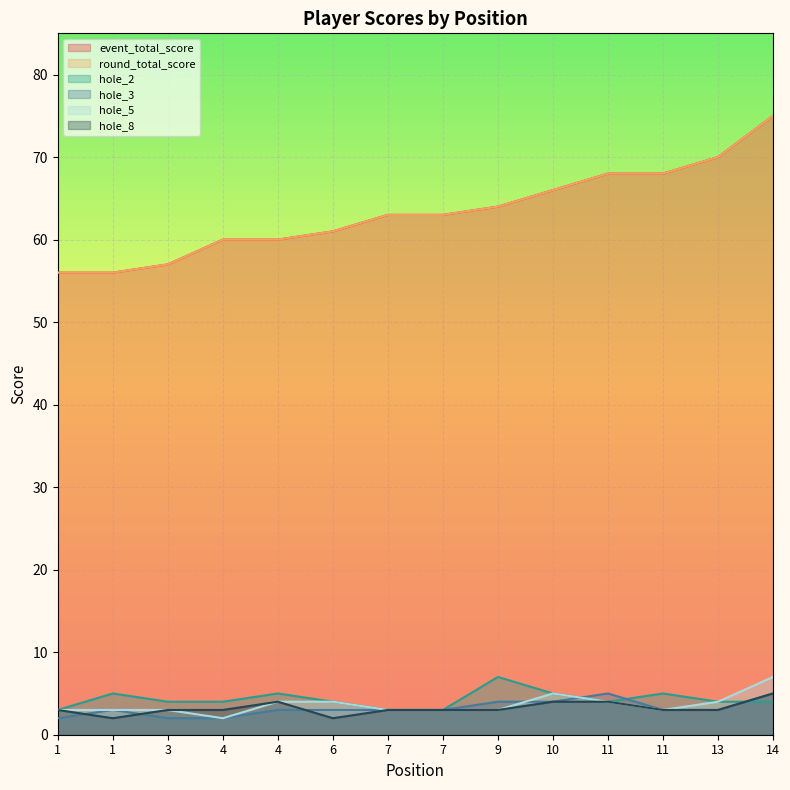

Does the chart display data point markers on the line(s)?

No